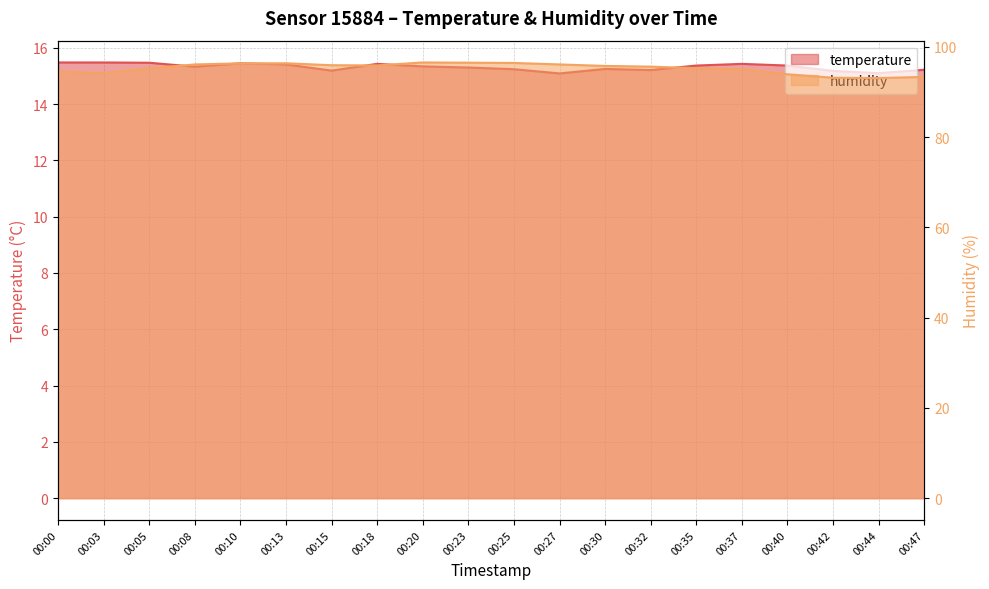

What is the average value of the temperature series?

15.3